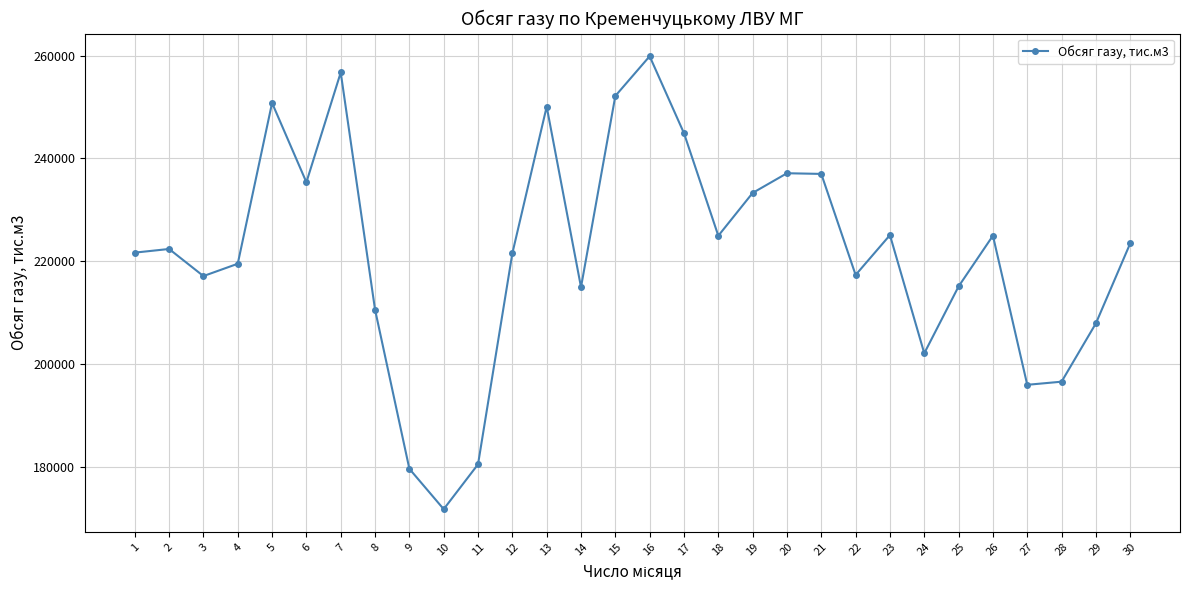

What is the maximum value shown in the chart?

259863.5